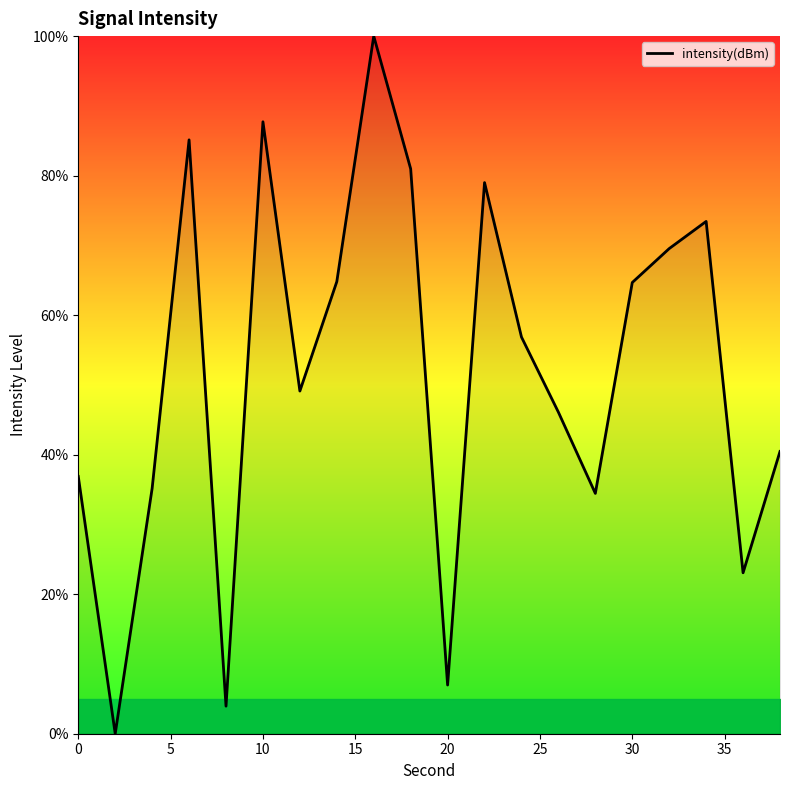

How many categories are shown in the chart?

20